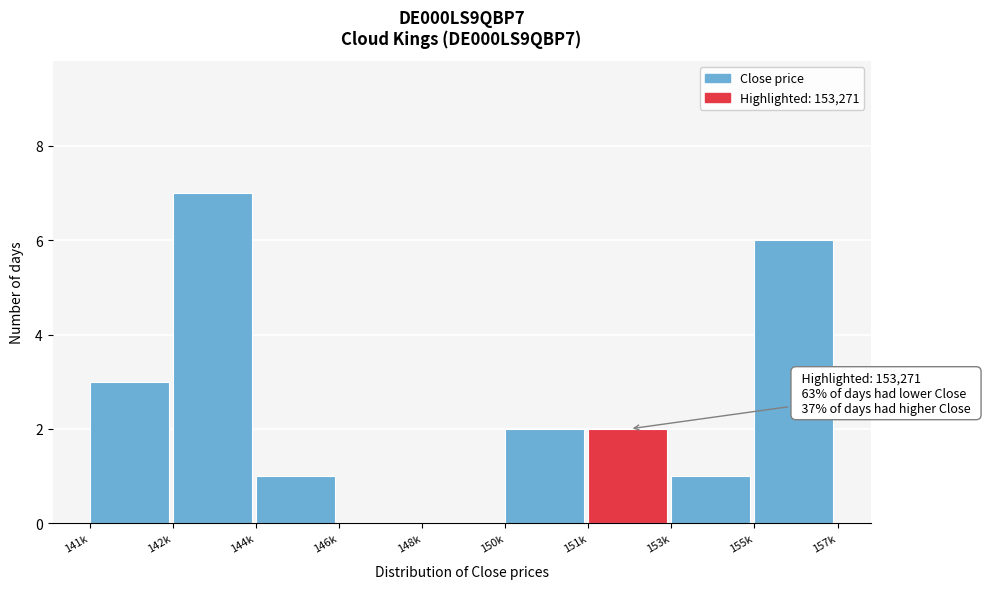

Reading left to right, what are all the values shown in this chart?

141k=3	142k=7	144k=1	146k=0	148k=0	150k=2	151k=2	153k=1	155k=6